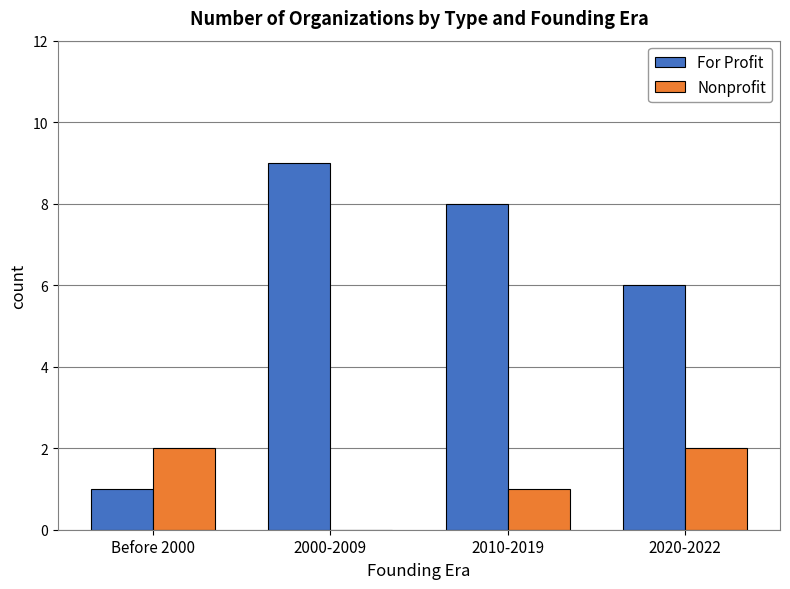

Which category has the highest value in the For Profit series?

2000-2009